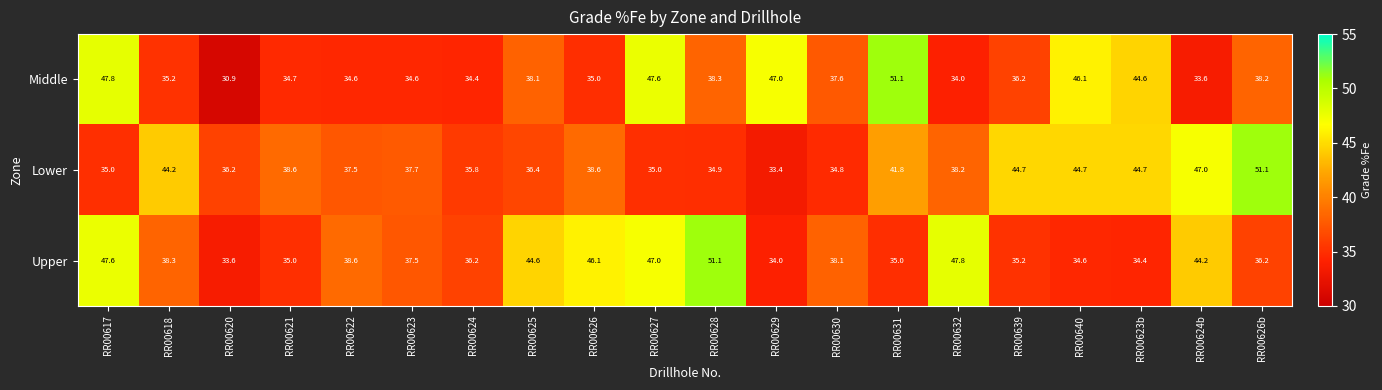

What is the difference between the maximum and minimum values in the Lower series?

17.7